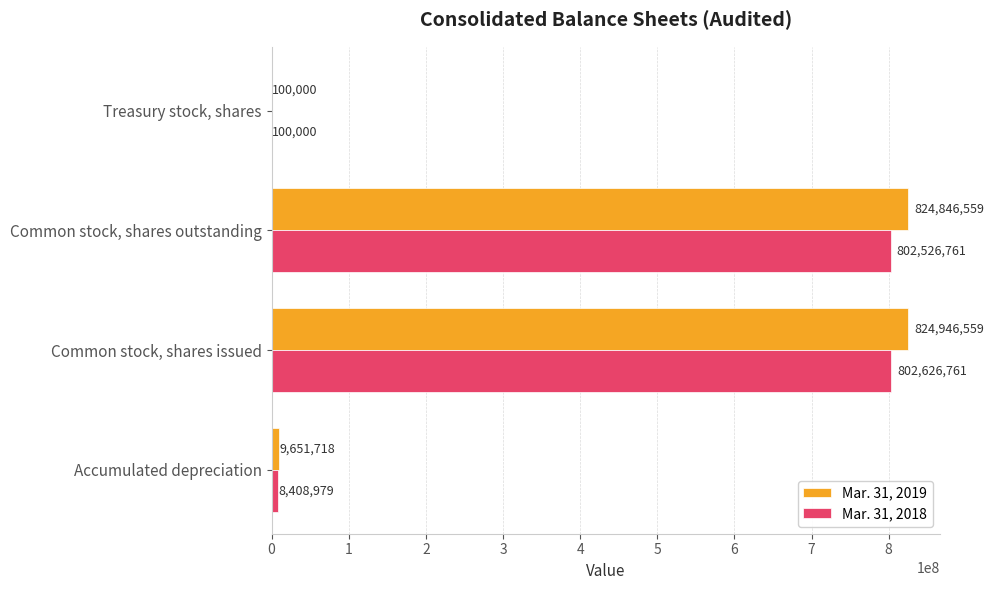

What is the total value across all series at Accumulated depreciation?

18060697